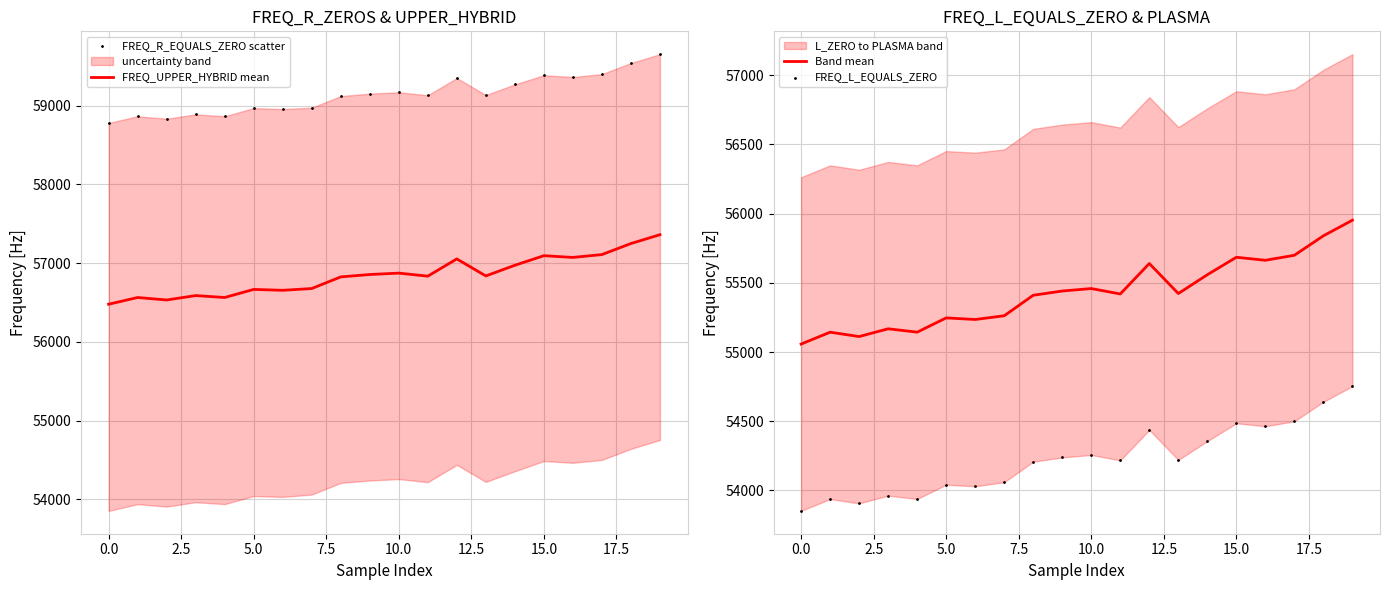

Which series contains the highest Y value?

FREQ_R_EQUALS_ZERO scatter